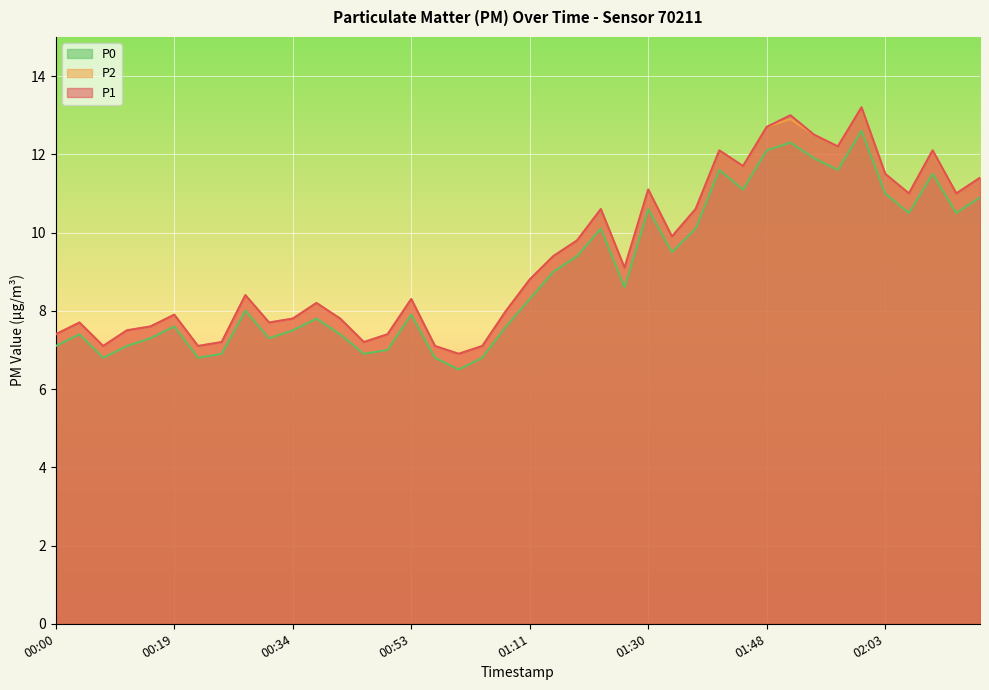

Is it true that P2 equals 4.8 at 01:53?

False